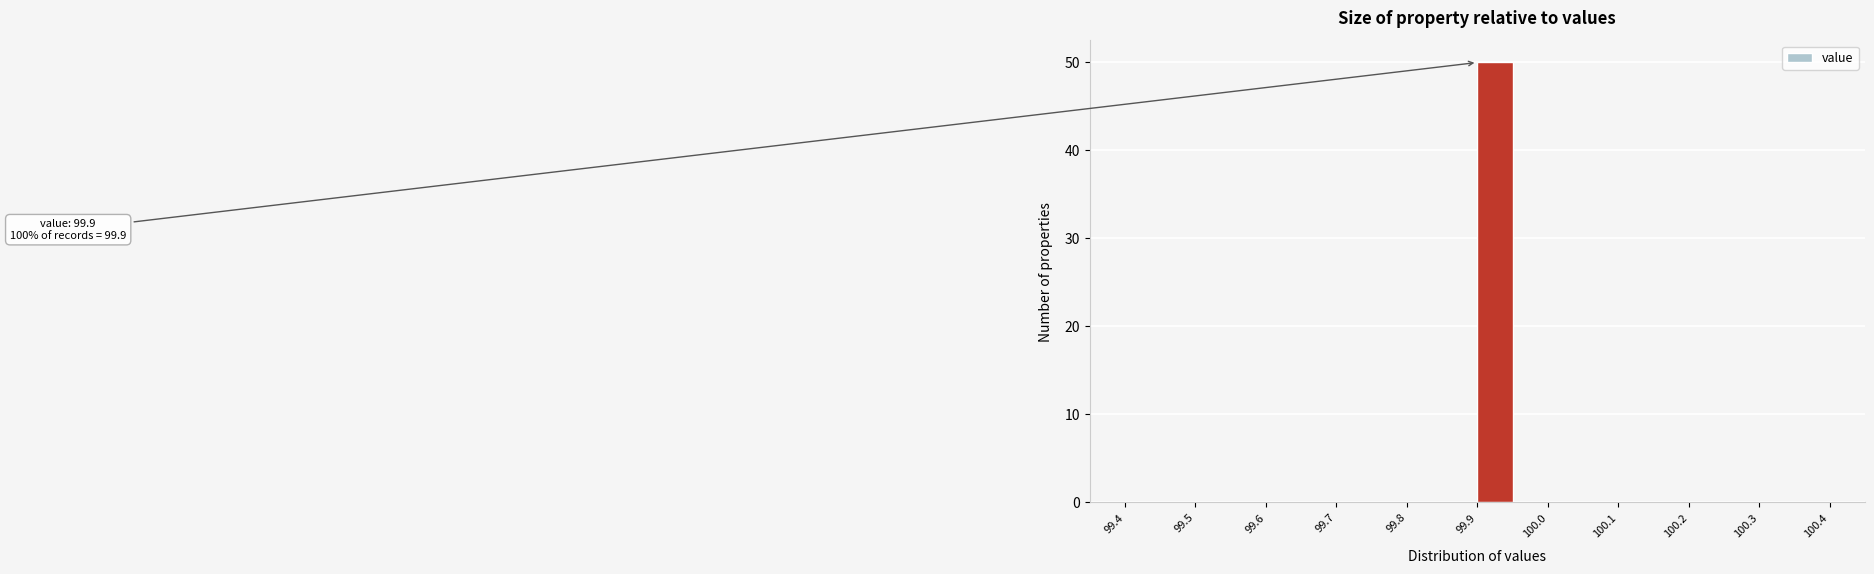

Which range on the x-axis has the tallest bar?

99.90 to 99.95